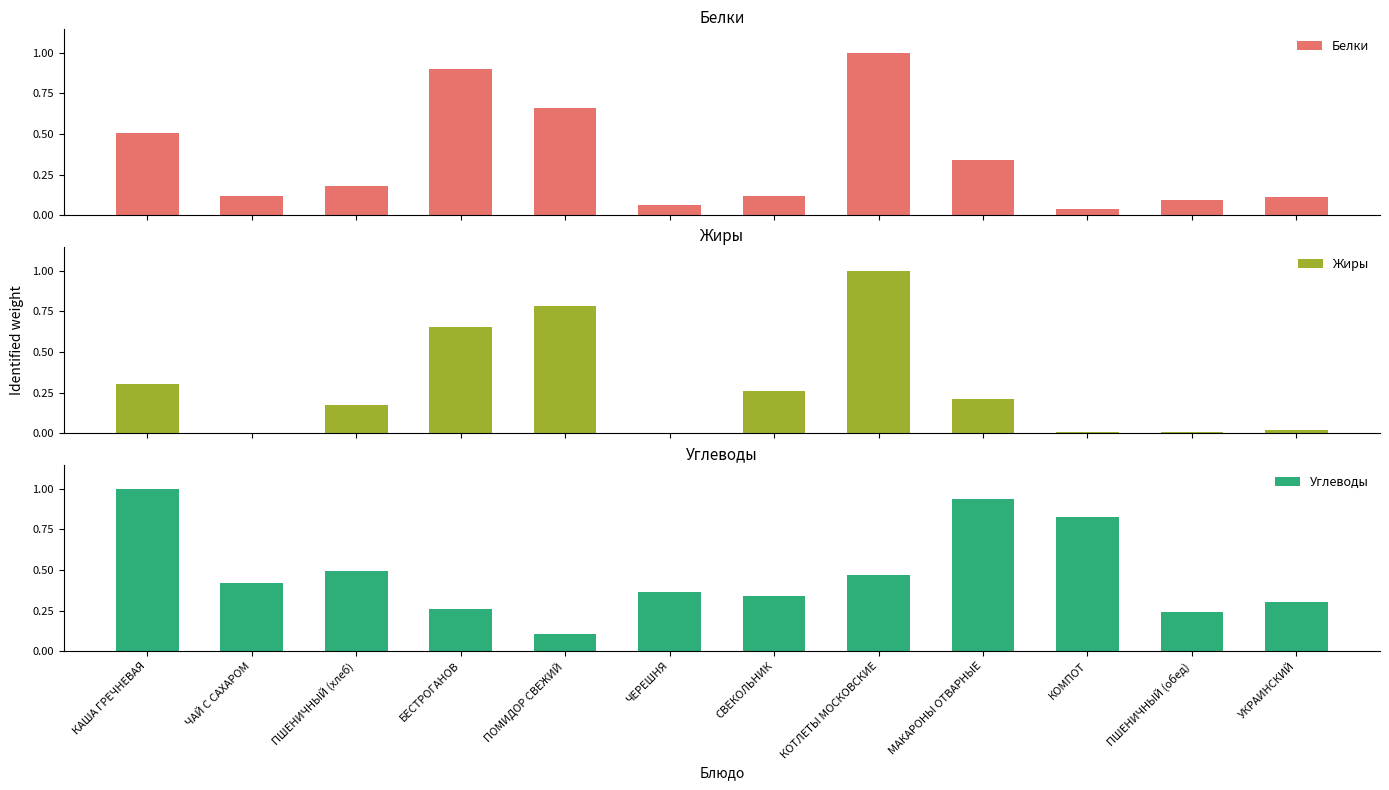

What is the sum of the Белки values at ПШЕНИЧНЫЙ (обед) and КАША ГРЕЧНЕВАЯ?

0.6